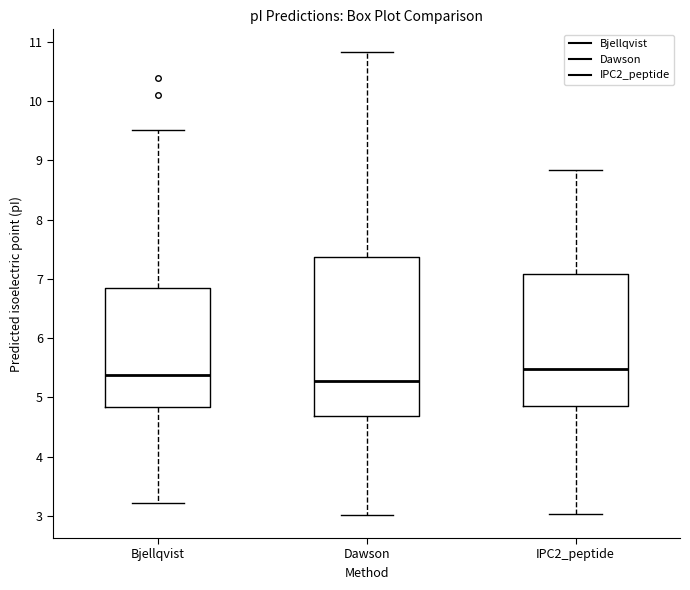

Comparing the boxes themselves (not the whiskers), which one is the tallest?

Dawson